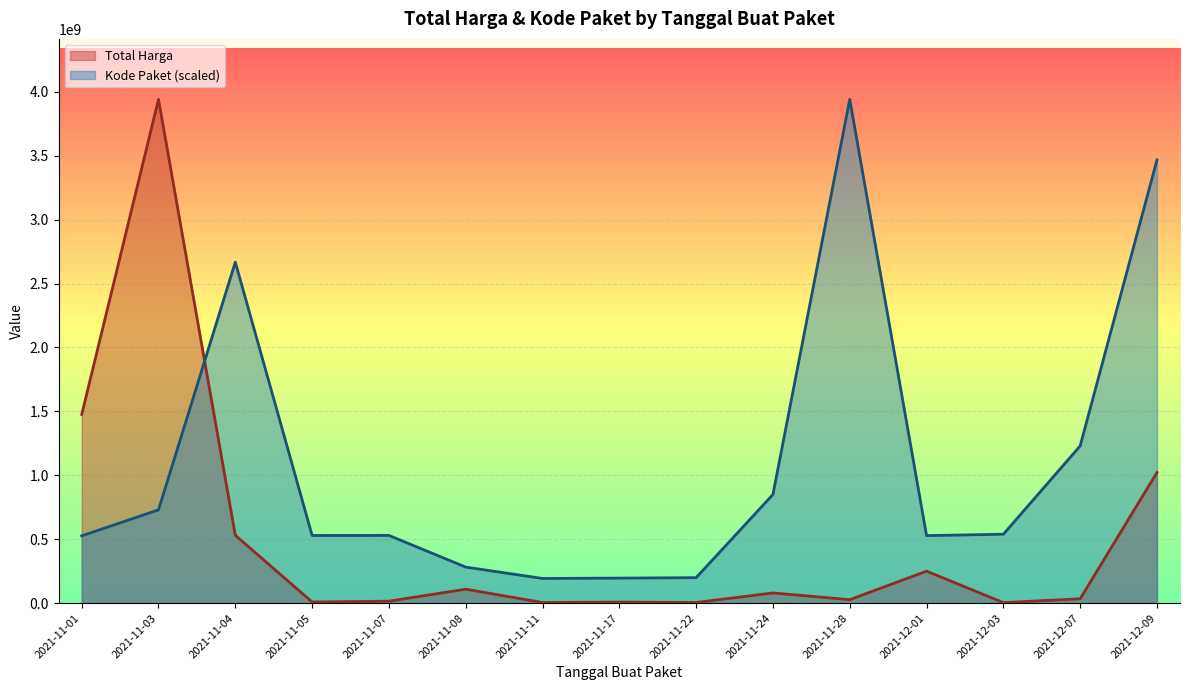

Where is Total Harga nearest to the value 1972266587?

2021-11-01